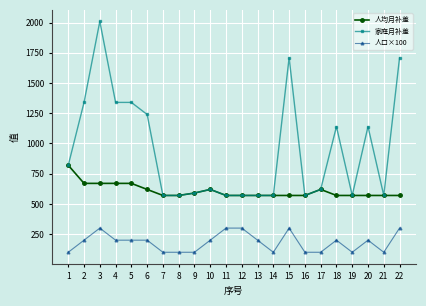

What is the difference between the highest and lowest values at 21?

470